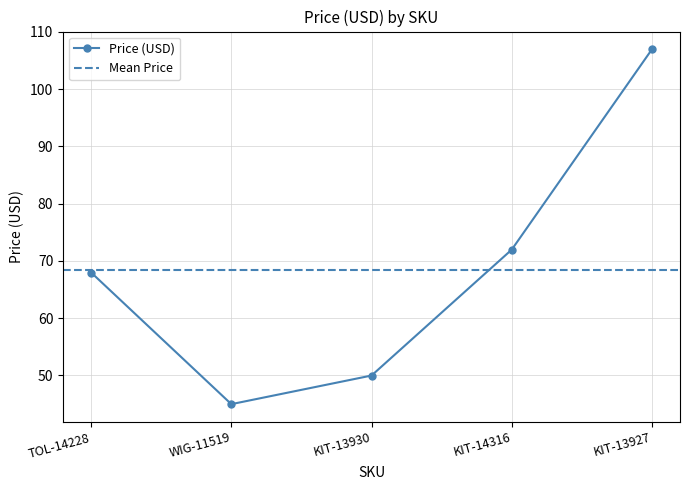

What is the label of the 3rd point from the left?

KIT-13930